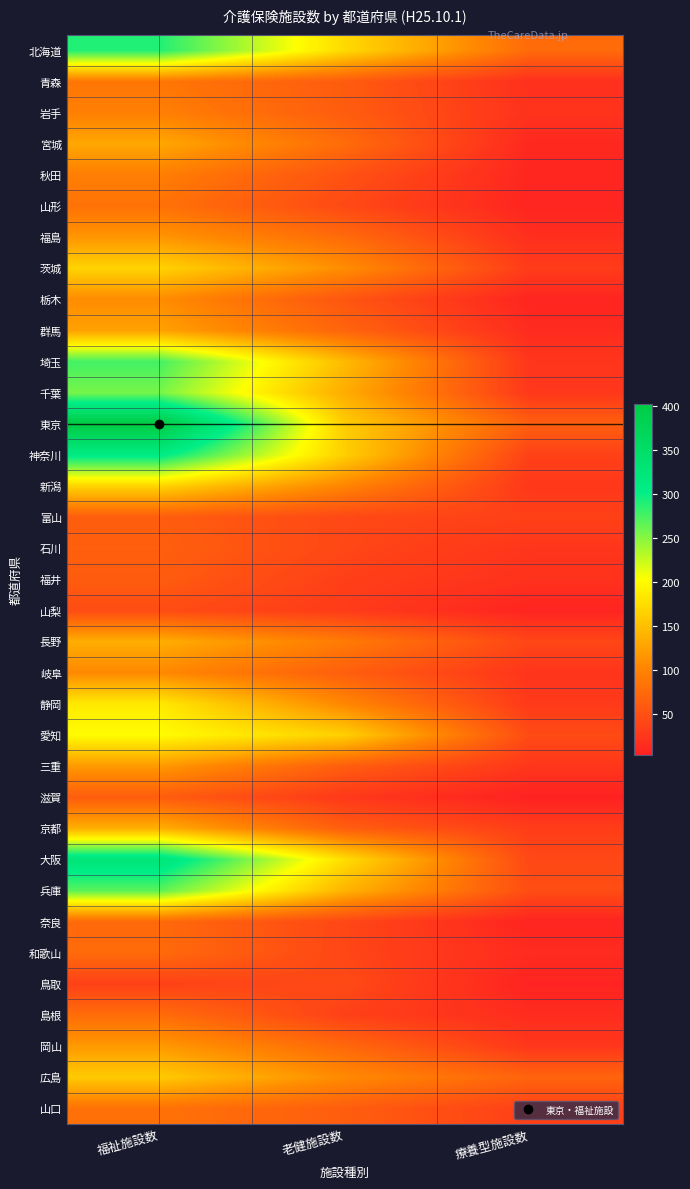

Reading left to right, extract all data points from this chart.

北海道: 福祉施設数=290	老健施設数=173	療養型施設数=76
青森: 福祉施設数=87	老健施設数=61	療養型施設数=18
岩手: 福祉施設数=96	老健施設数=62	療養型施設数=21
宮城: 福祉施設数=131	老健施設数=77	療養型施設数=11
秋田: 福祉施設数=95	老健施設数=52	療養型施設数=9
山形: 福祉施設数=83	老健施設数=43	療養型施設数=8
福島: 福祉施設数=116	老健施設数=76	療養型施設数=17
茨城: 福祉施設数=167	老健施設数=109	療養型施設数=30
栃木: 福祉施設数=108	老健施設数=55	療養型施設数=8
群馬: 福祉施設数=126	老健施設数=70	療養型施設数=14
埼玉: 福祉施設数=277	老健施設数=147	療養型施設数=24
千葉: 福祉施設数=257	老健施設数=135	療養型施設数=26
東京: 福祉施設数=403	老健施設数=162	療養型施設数=64
神奈川: 福祉施設数=310	老健施設数=164	療養型施設数=35
新潟: 福祉施設数=168	老健施設数=101	療養型施設数=26
富山: 福祉施設数=62	老健施設数=42	療養型施設数=35
石川: 福祉施設数=65	老健施設数=41	療養型施設数=24
福井: 福祉施設数=61	老健施設数=34	療養型施設数=20
山梨: 福祉施設数=46	老健施設数=30	療養型施設数=7
長野: 福祉施設数=136	老健施設数=92	療養型施設数=40
岐阜: 福祉施設数=105	老健施設数=64	療養型施設数=23
静岡: 福祉施設数=186	老健施設数=103	療養型施設数=28
愛知: 福祉施設数=202	老健施設数=165	療養型施設数=45
三重: 福祉施設数=119	老健施設数=63	療養型施設数=25
滋賀: 福祉施設数=62	老健施設数=27	療養型施設数=4
京都: 福祉施設数=137	老健施設数=63	療養型施設数=32
大阪: 福祉施設数=328	老健施設数=176	療養型施設数=42
兵庫: 福祉施設数=268	老健施設数=141	療養型施設数=47
奈良: 福祉施設数=75	老健施設数=41	療養型施設数=7
和歌山: 福祉施設数=76	老健施設数=40	療養型施設数=14
鳥取: 福祉施設数=35	老健施設数=44	療養型施設数=6
島根: 福祉施設数=78	老健施設数=35	療養型施設数=15
岡山: 福祉施設数=119	老健施設数=73	療養型施設数=25
広島: 福祉施設数=160	老健施設数=106	療養型施設数=69
山口: 福祉施設数=83	老健施設数=63	療養型施設数=34